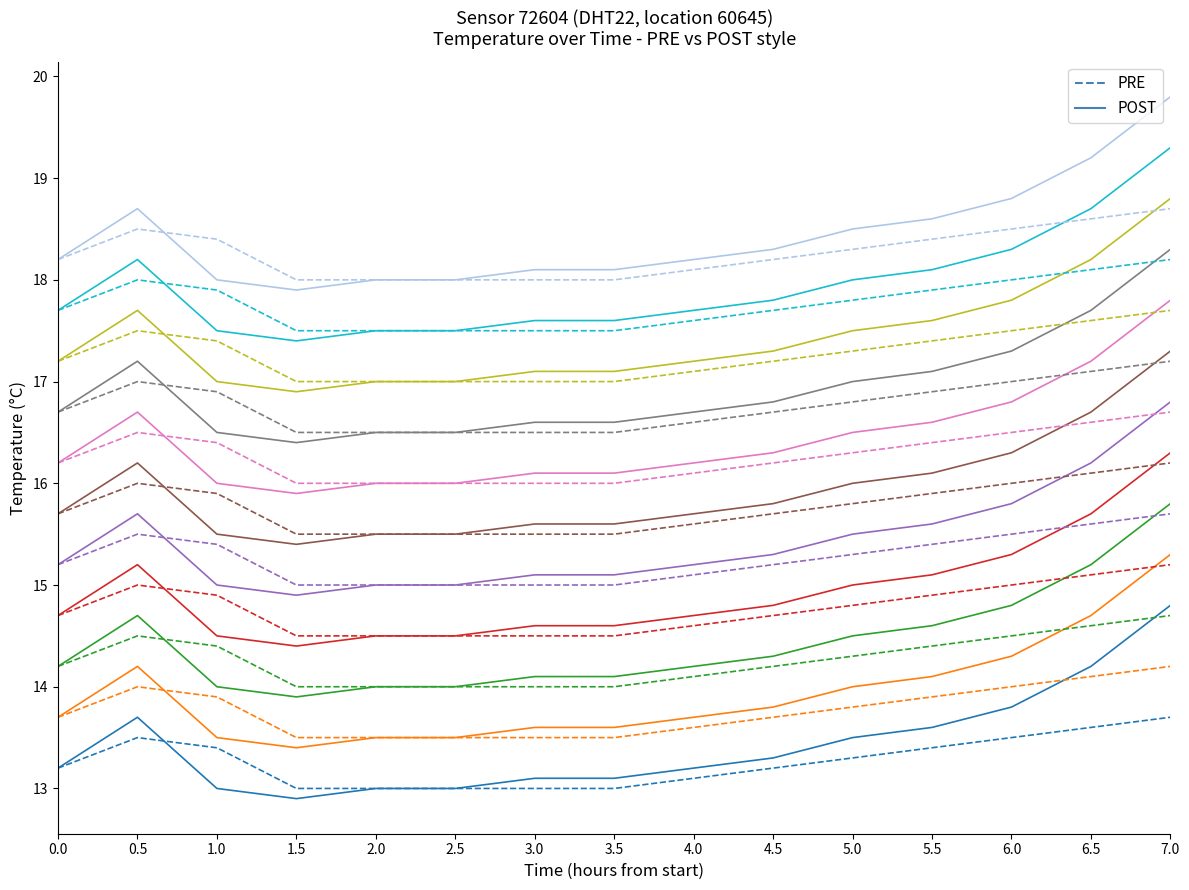

Rank the series by their maximum value, from highest to lowest.

POST, PRE